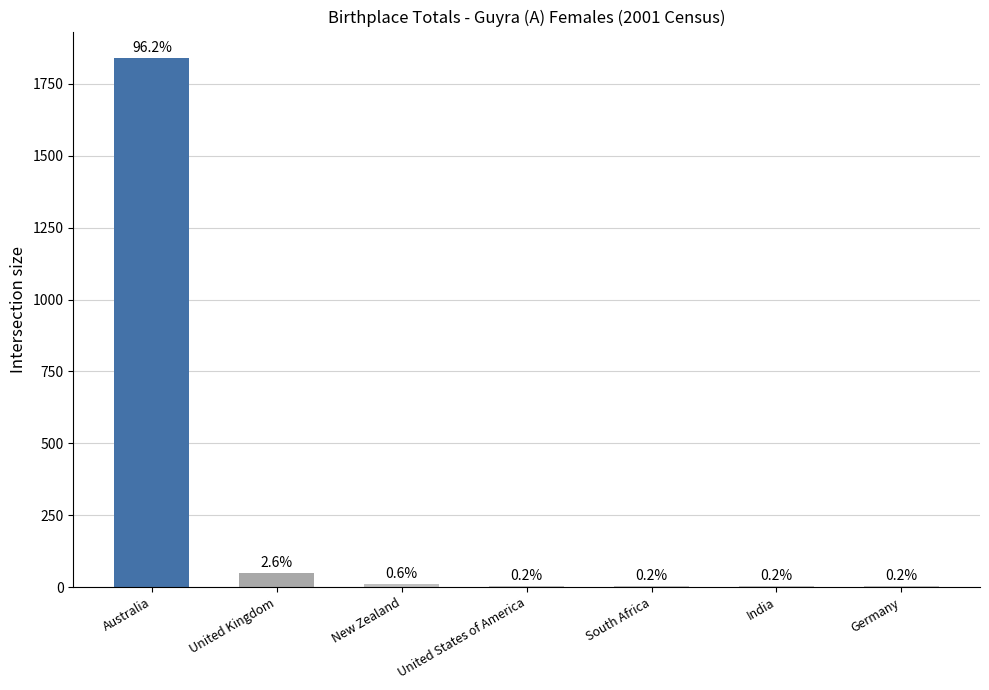

What is the ratio of the value at New Zealand to the value at United Kingdom?

0.2